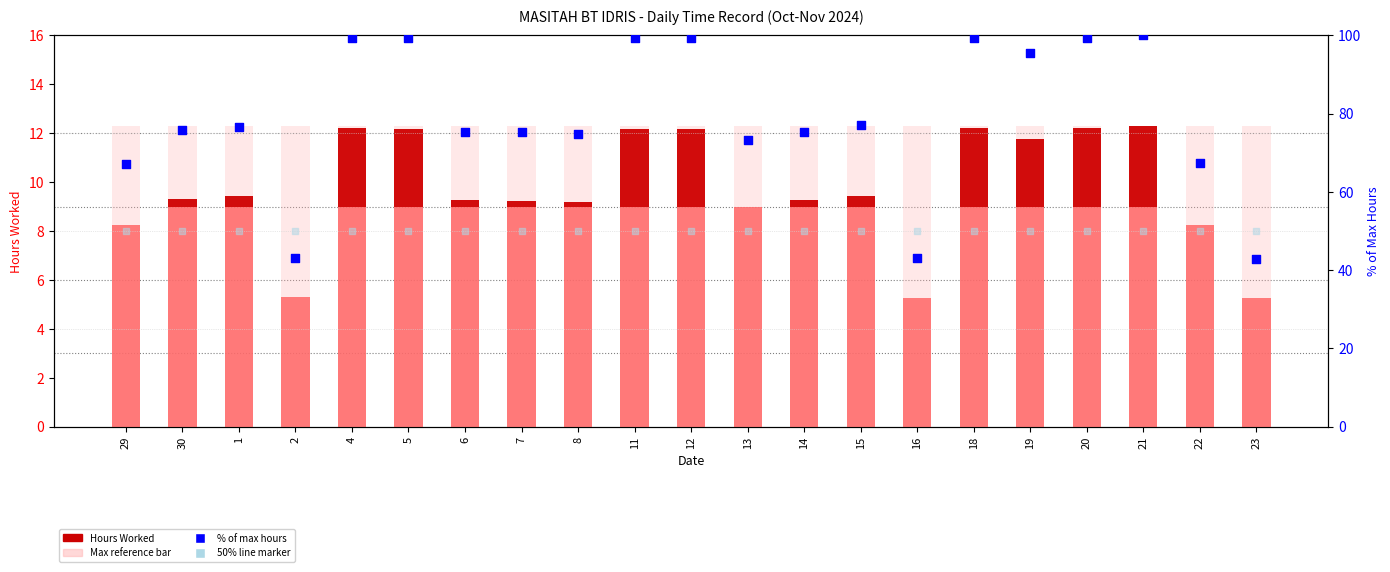

Is the value of % of max hours at 29 greater than the value of Hours Worked (total) at 11?

Yes